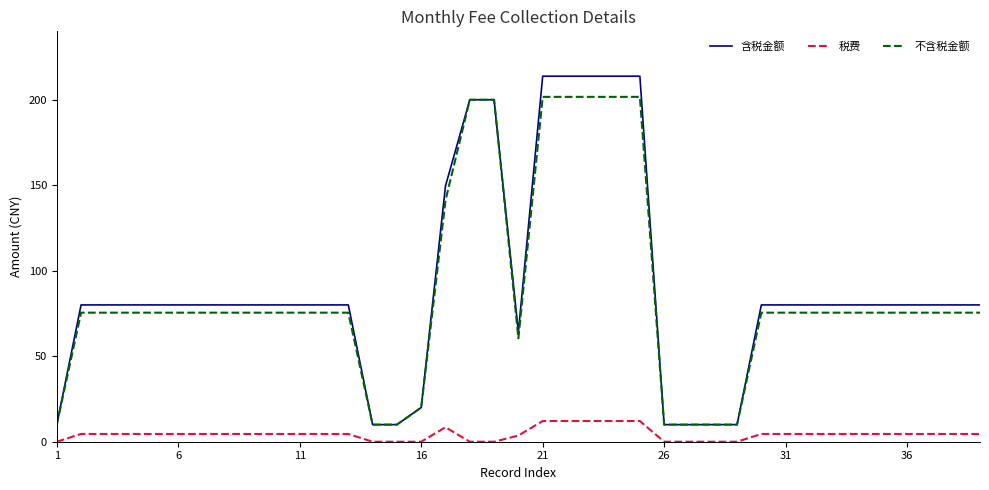

True or false: 税费 and 不含税金额 intersect in this chart.

False